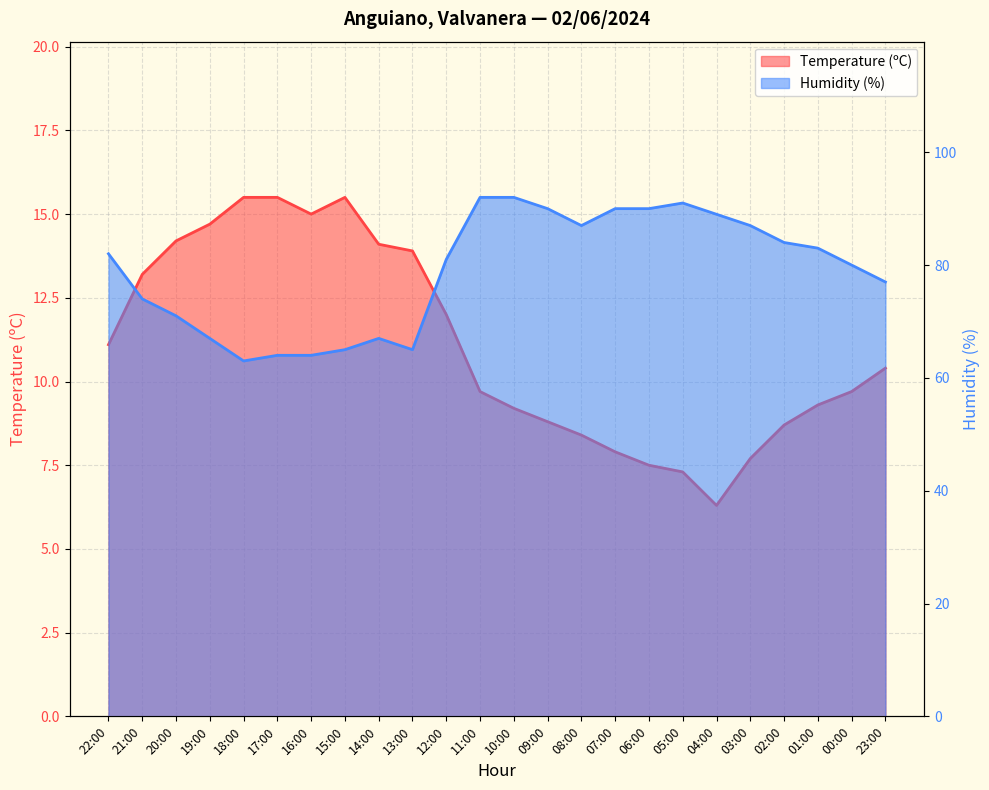

Is it true that Humidity (%) equals 89.0 at 04:00?

True